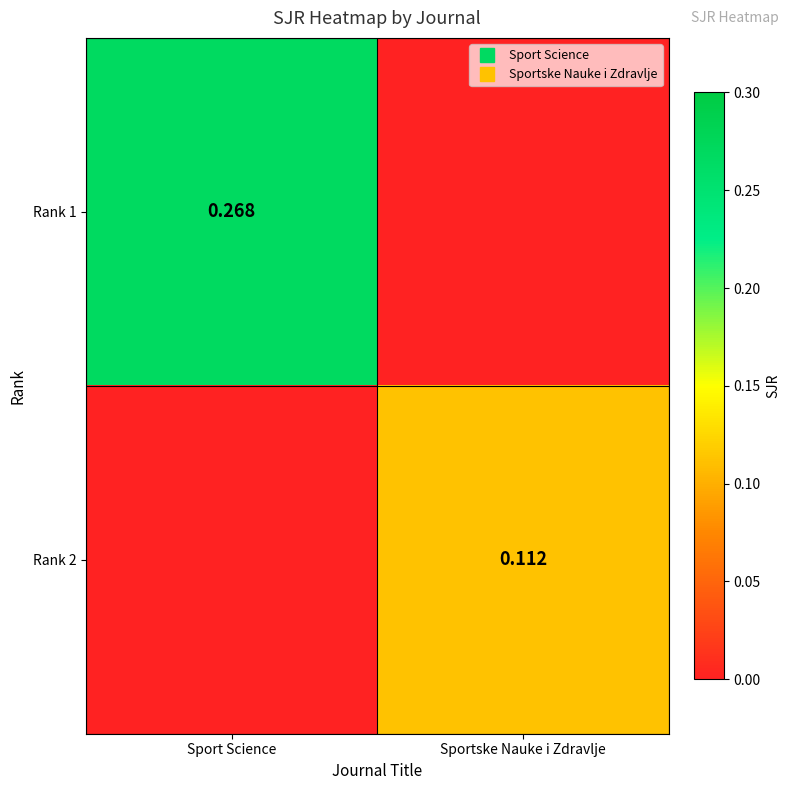

The value of Rank 1 at Sport Science is 0.3. True or false?

True